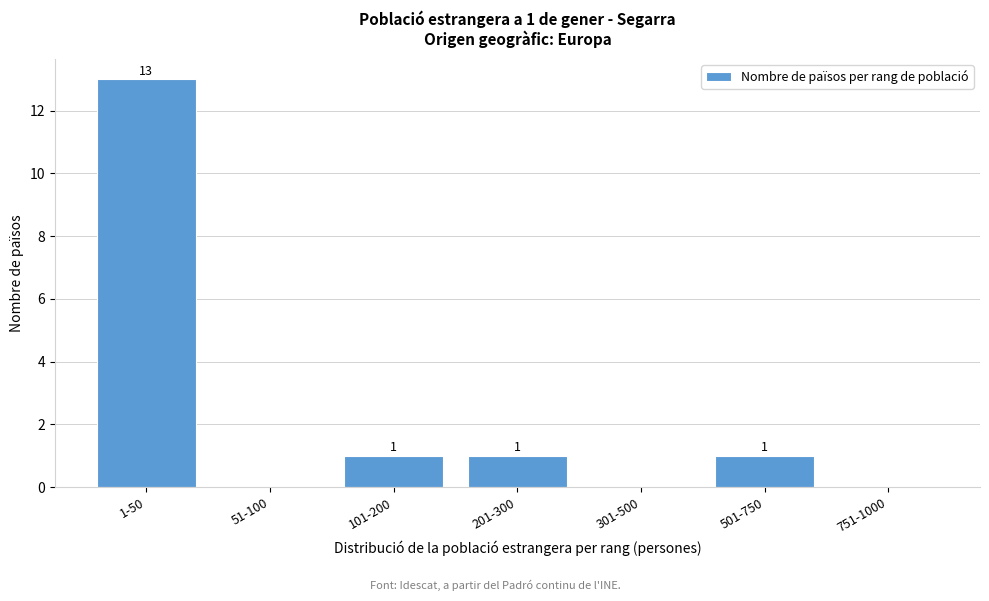

Reading left to right, list all the values displayed in this chart.

1-50=13	51-100=0	101-200=1	201-300=1	301-500=0	501-750=1	751-1000=0